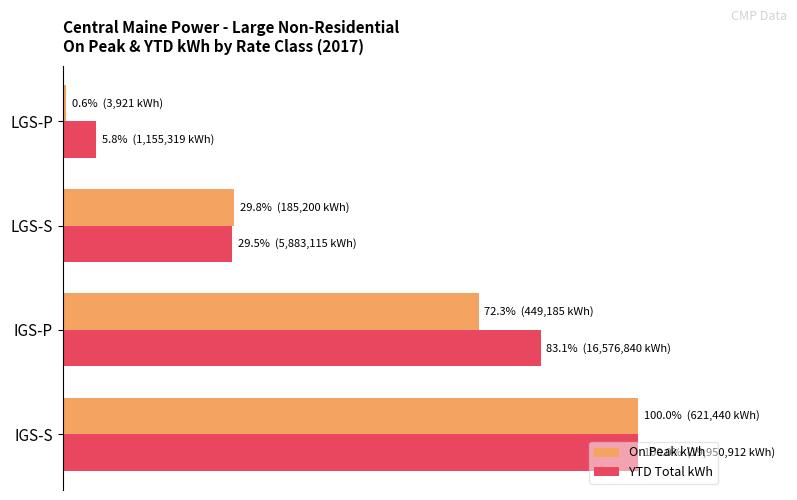

List the labels in order of YTD Total kWh value, largest first.

IGS-S, IGS-P, LGS-S, LGS-P